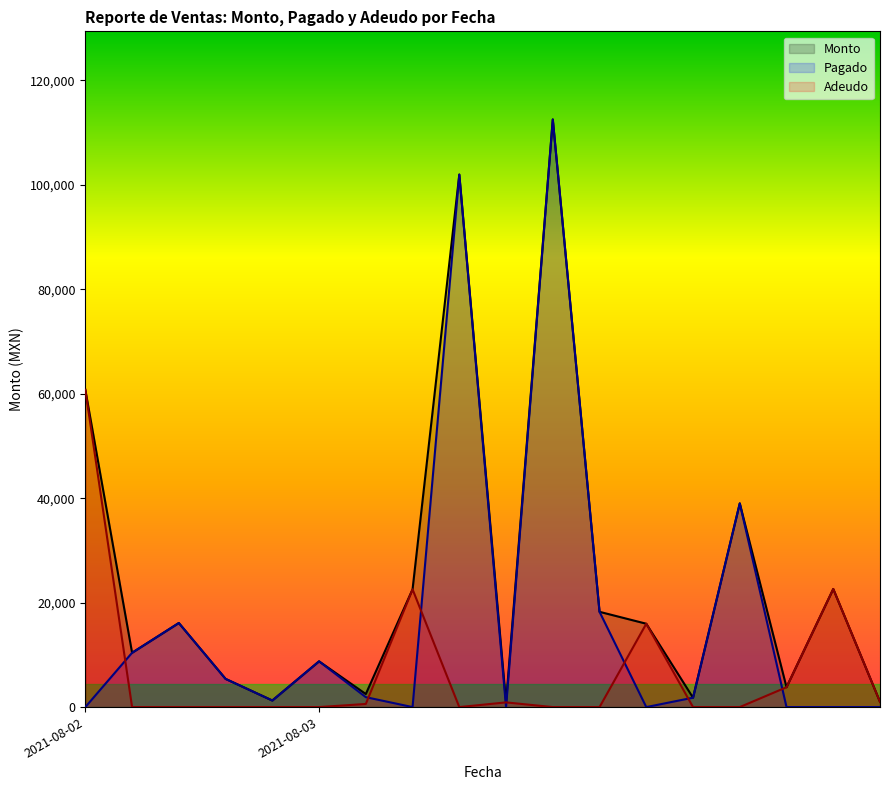

Which category has the lowest value across all series?

2021-08-02